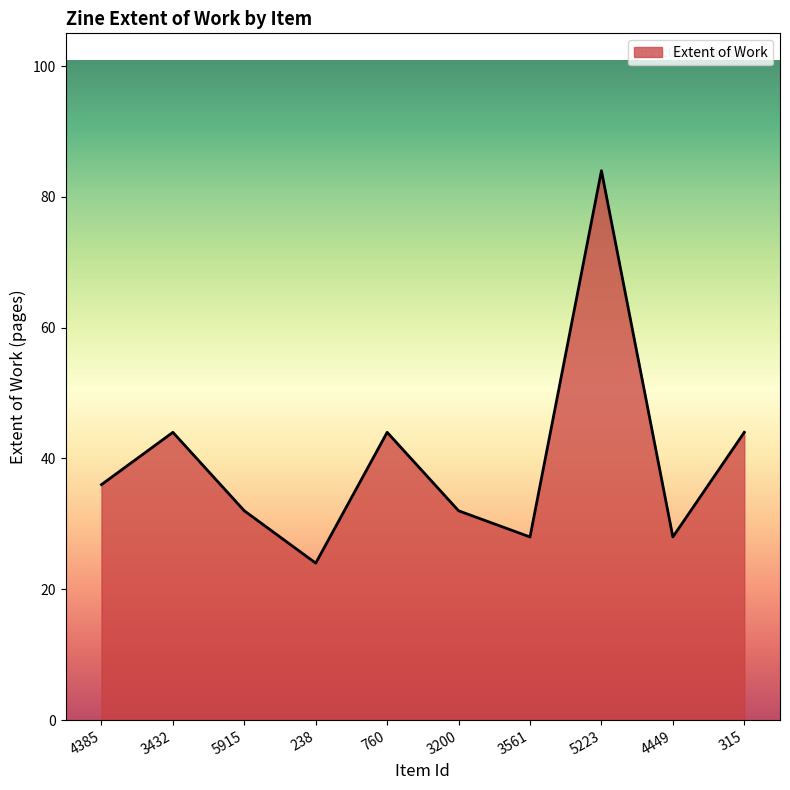

What is the difference between the values at 760 and 3200?

12